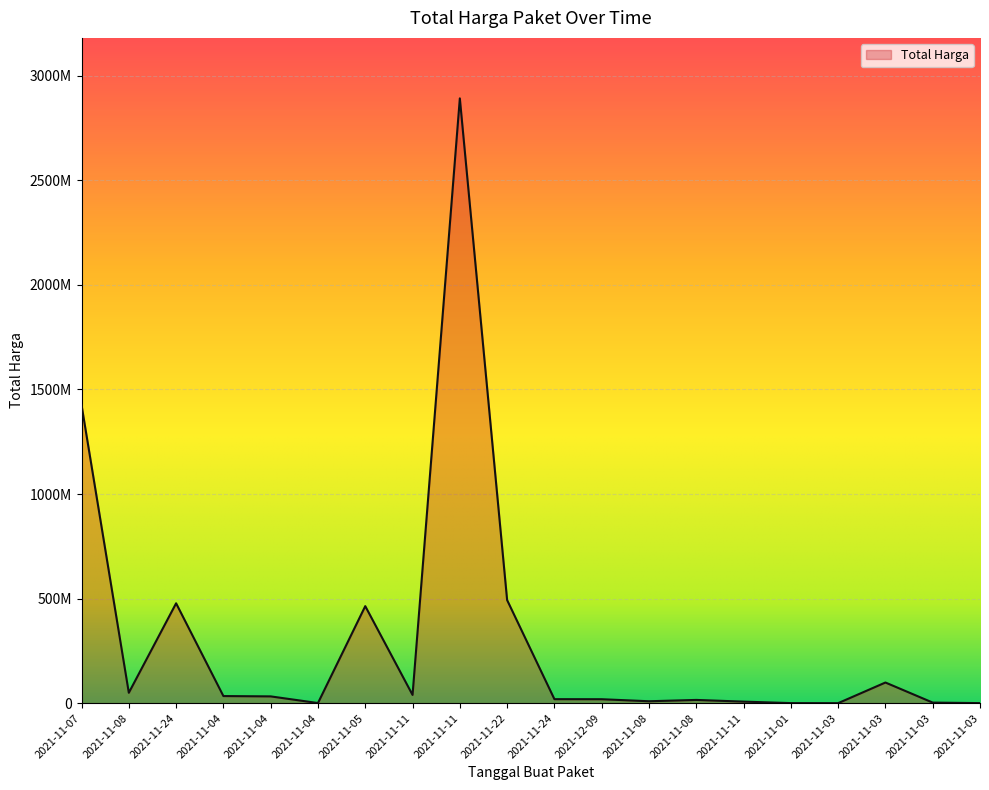

How many interior local valleys (lower than both neighbors) does the data have?

5